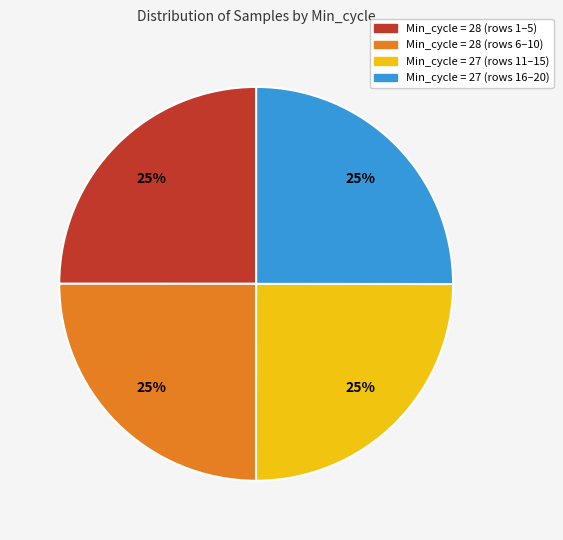

To the nearest percent, what is the average slice percentage?

25%